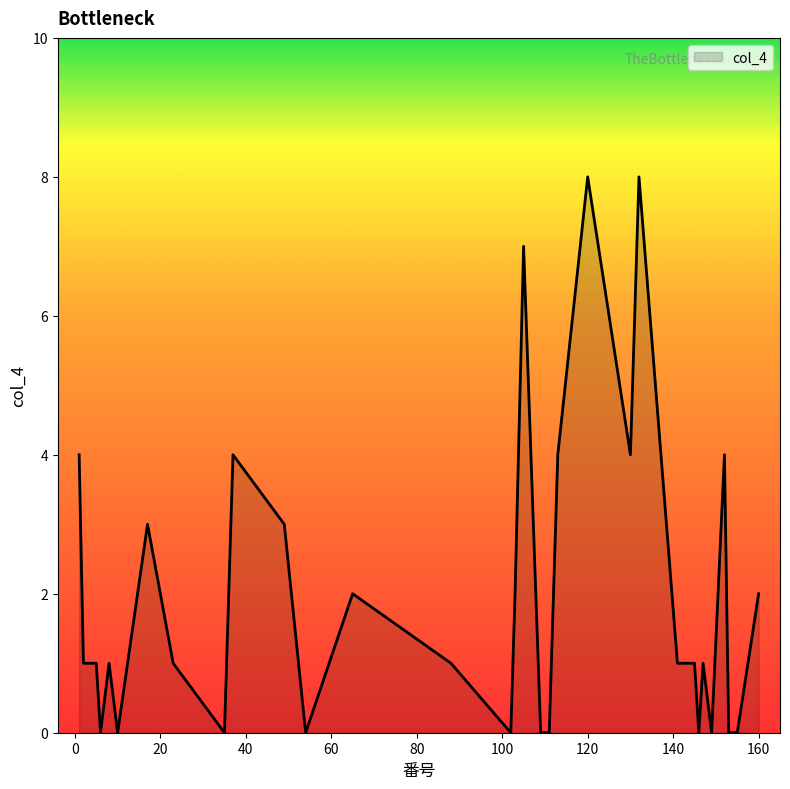

What is the difference between the maximum and minimum values?

8